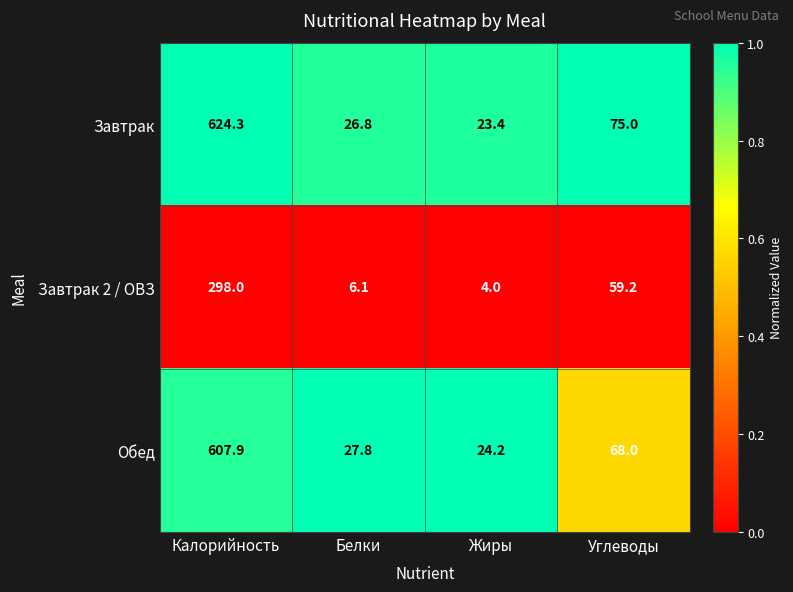

At which label does Завтрак 2 / ОВЗ first exceed 59?

Калорийность